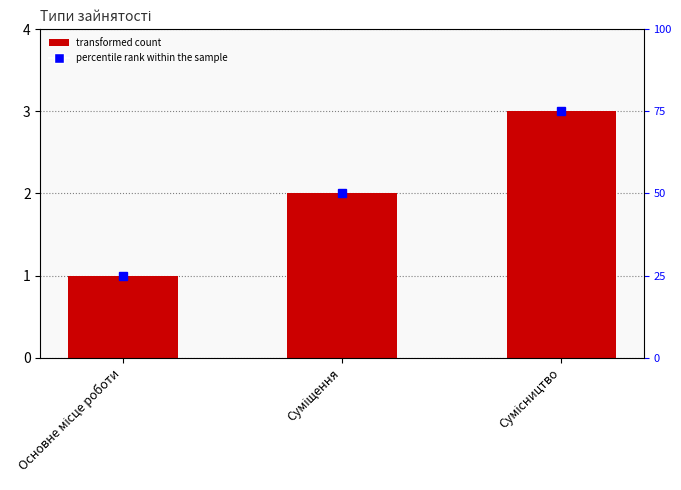

What is the average value?

2